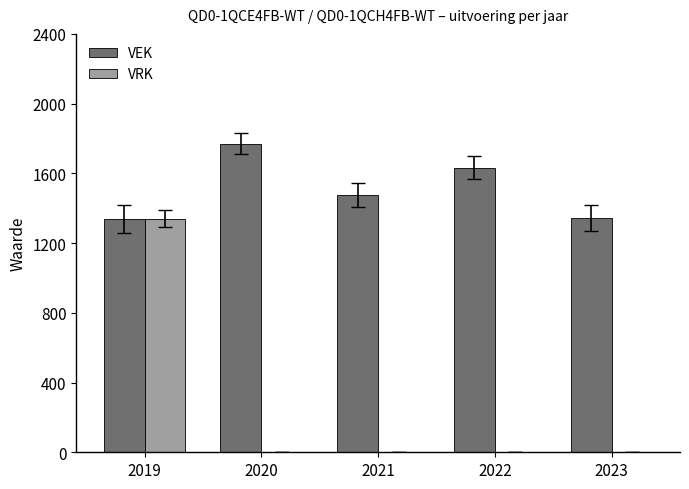

Which series has the largest total across all categories?

VEK